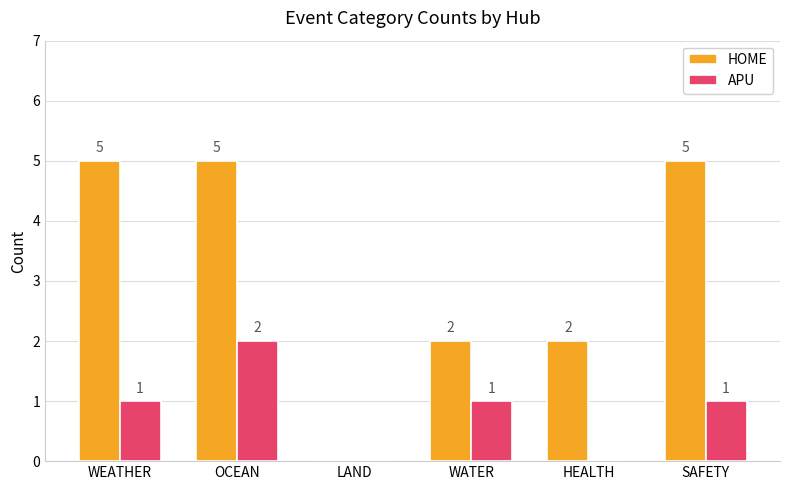

How many values in HOME are above zero?

5